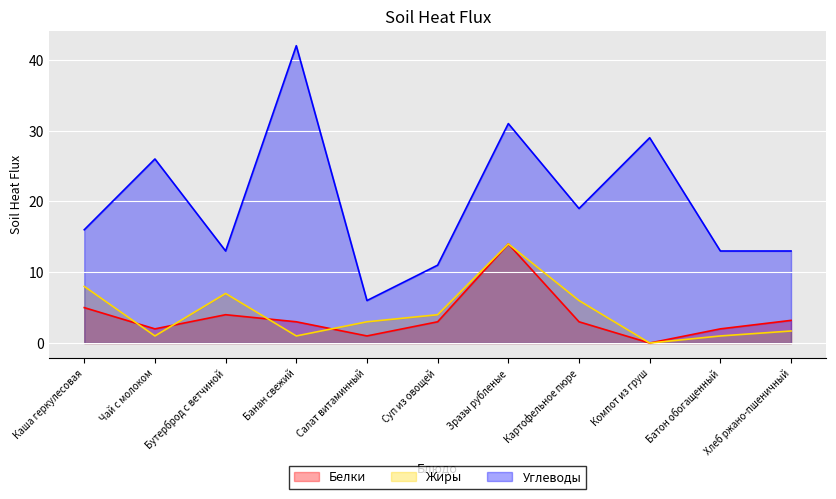

What is the average value of the Белки series?

3.7